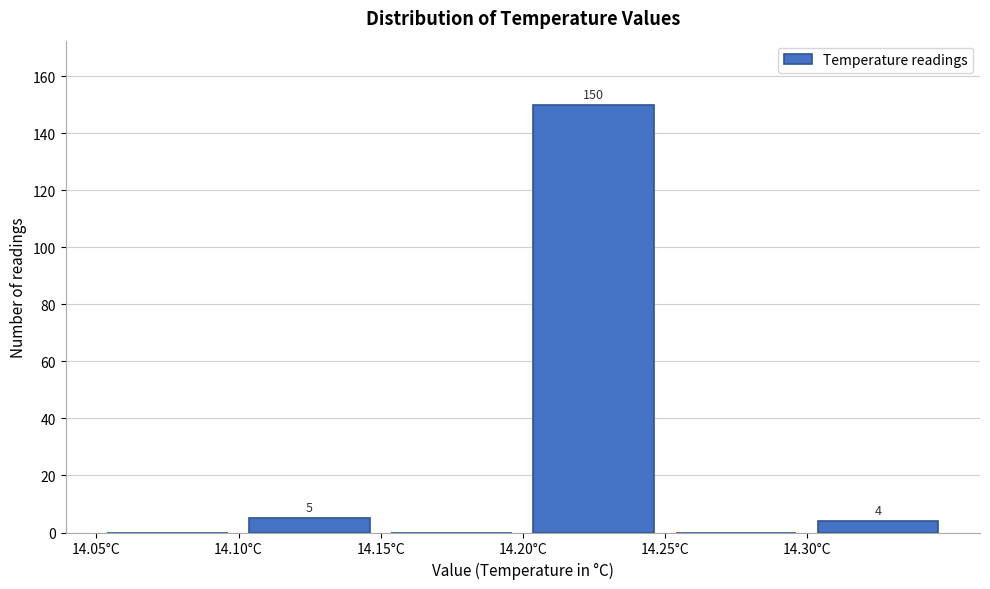

Which range on the x-axis has the tallest bar?

14.20 to 14.25